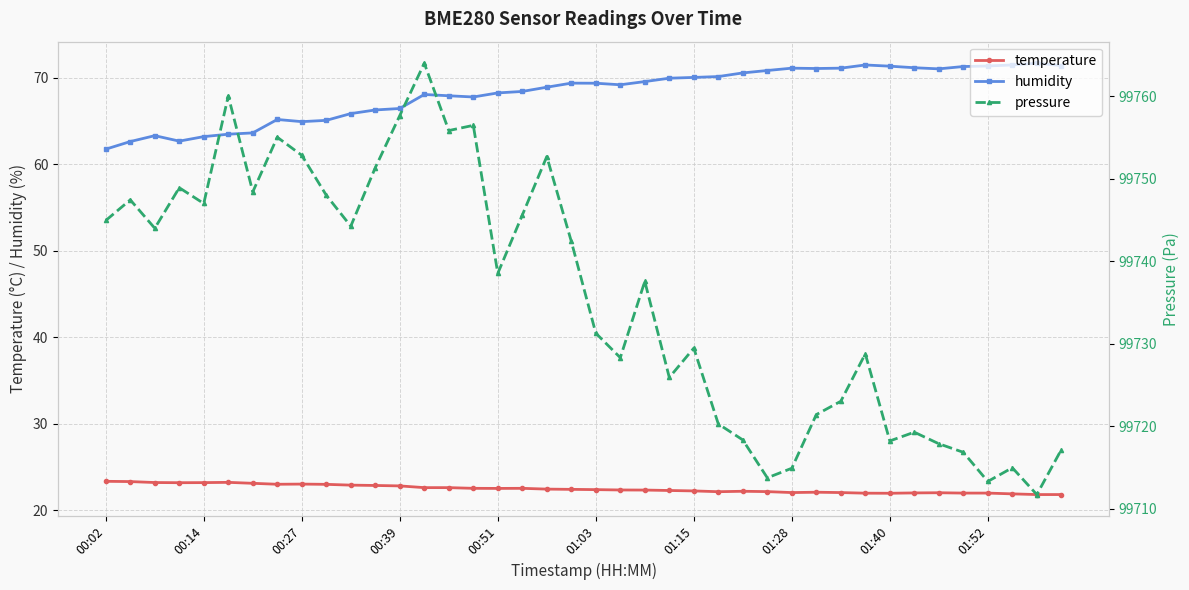

Which series has the largest range (max minus min)?

pressure